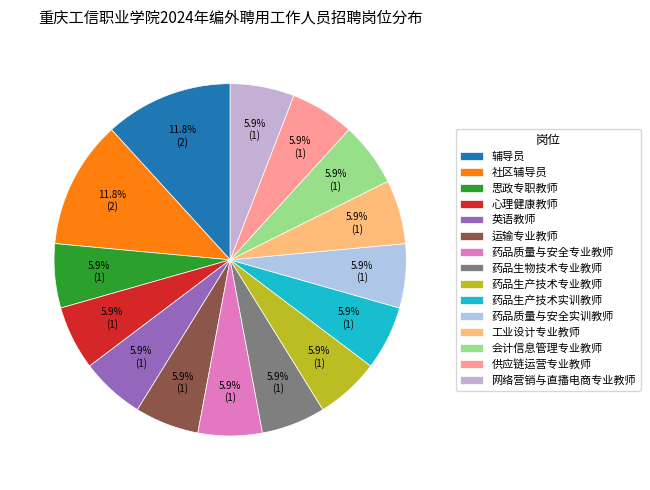

How many segments does this pie chart have?

15